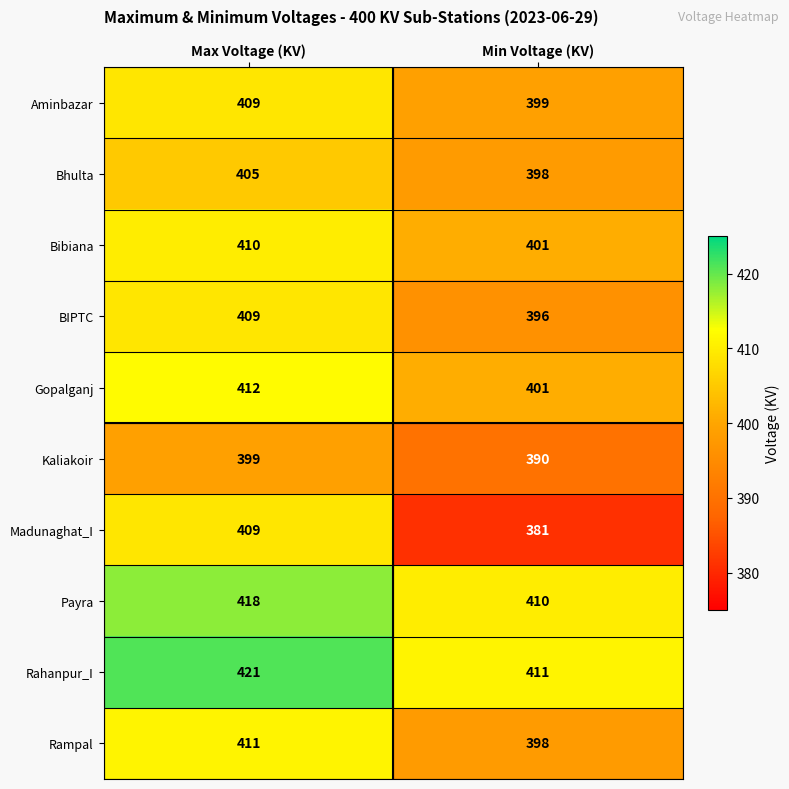

Where is Rampal nearest to the value 404?

Min Voltage (KV)